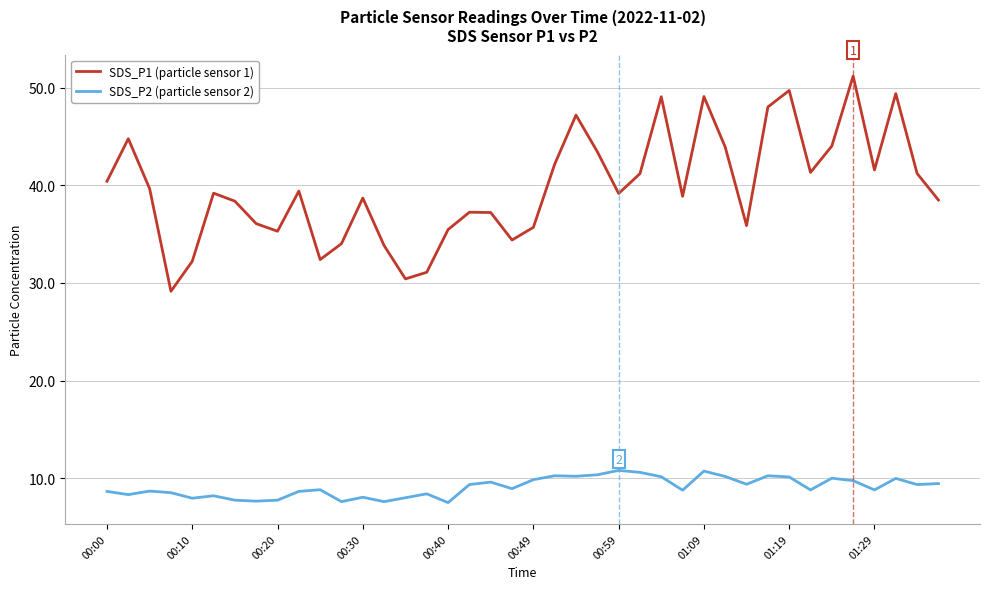

What is the minimum value shown in the chart?

7.5